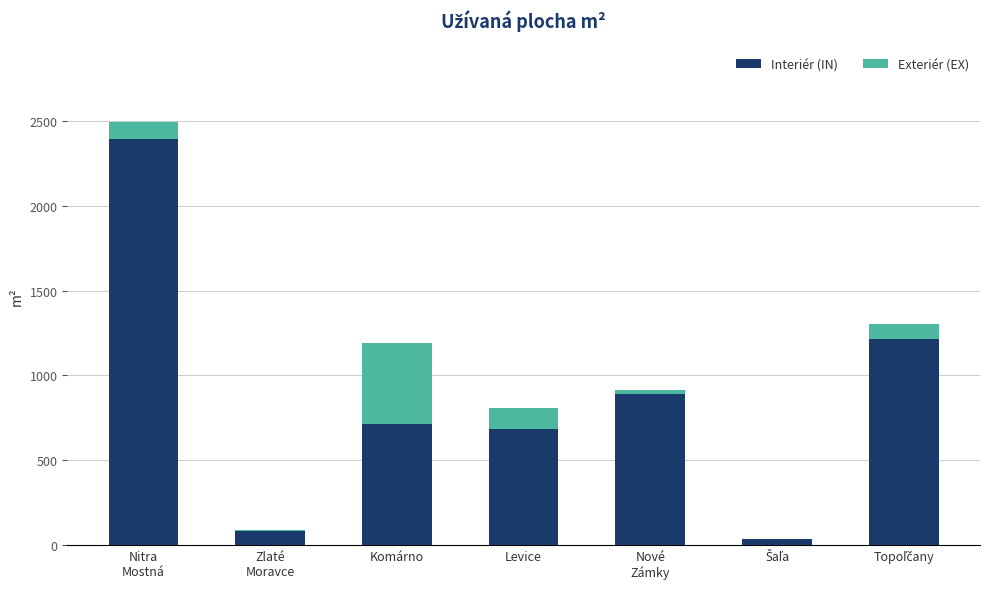

True or false: Interiér (IN) has a value of 713.6 at Komárno.

True